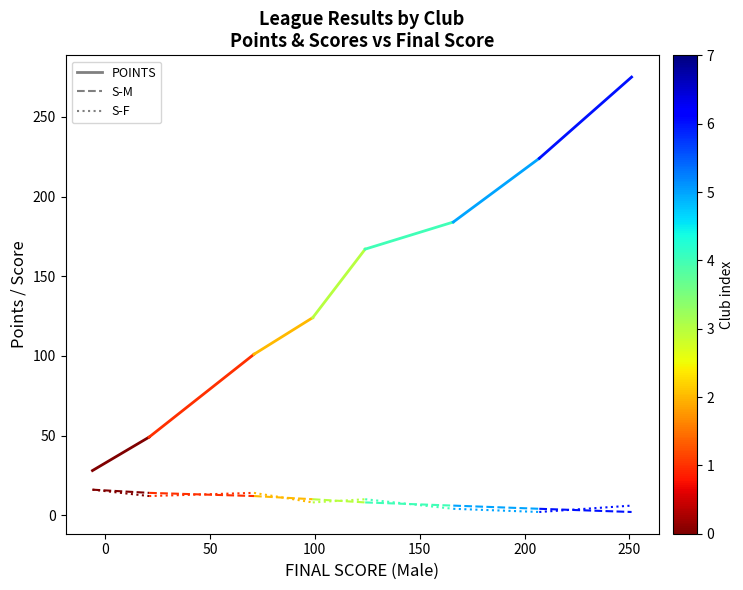

Is it true that POINTS equals 78 at 0?

False